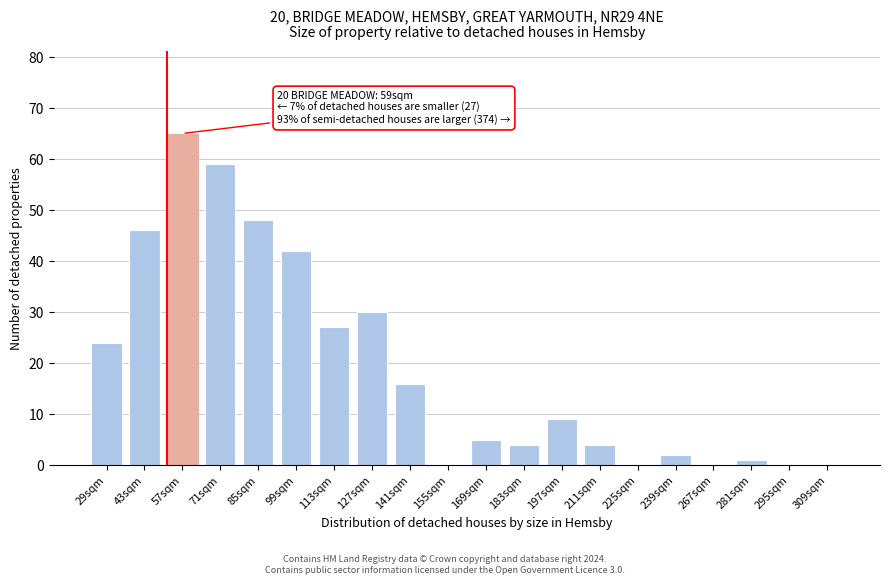

Reading right to left, transcribe all the data shown in this chart.

309sqm=0	295sqm=0	281sqm=1	267sqm=0	239sqm=2	225sqm=0	211sqm=4	197sqm=9	183sqm=4	169sqm=5	155sqm=0	141sqm=16	127sqm=30	113sqm=27	99sqm=42	85sqm=48	71sqm=59	57sqm=65	43sqm=46	29sqm=24